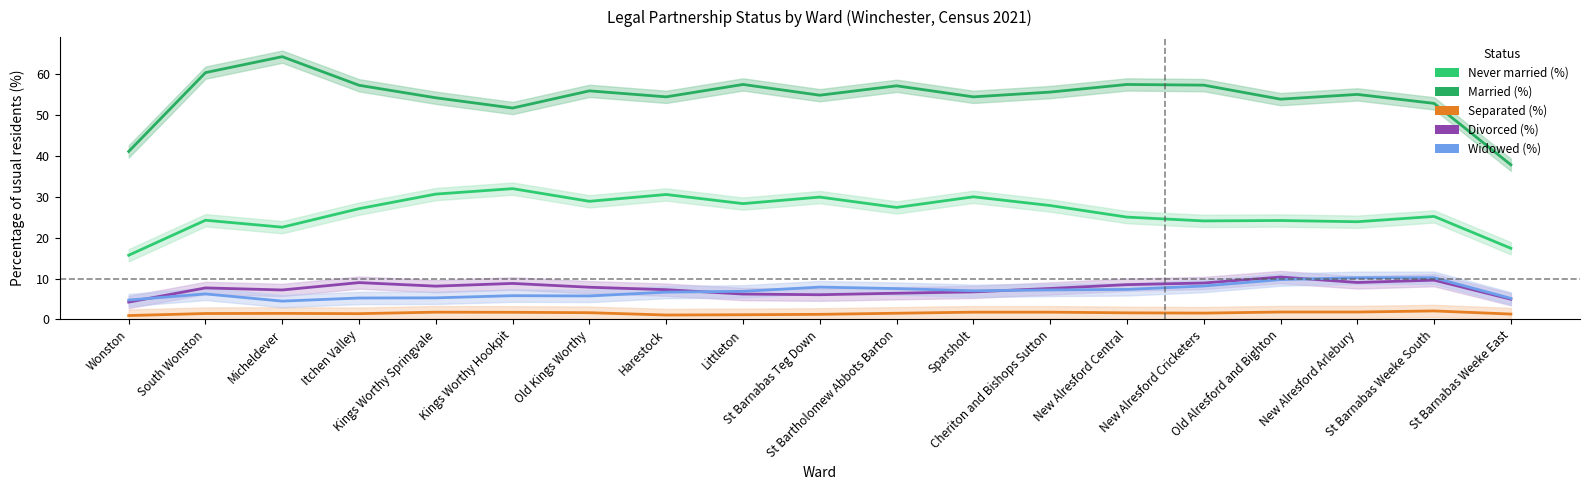

What is the difference between the highest and lowest values at New Alresford Arlebury?

53.3